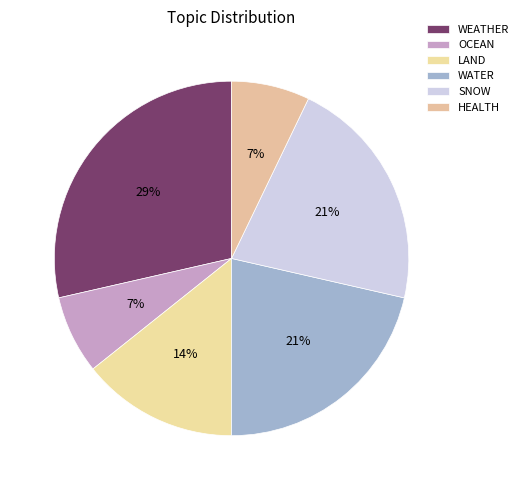

To the nearest percent, what percentage of the pie is LAND?

14%